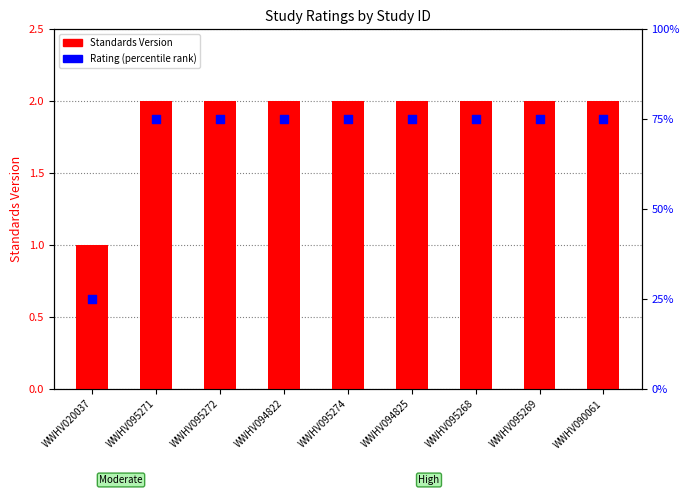

Which series has the largest Y range (max minus min)?

Rating (percentile)